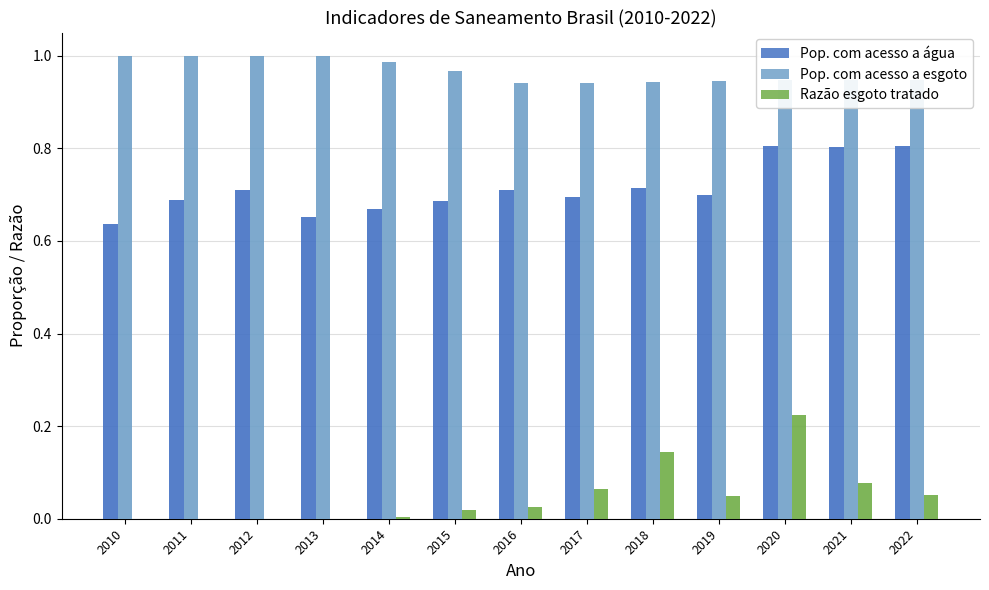

Which category has the highest value across all series?

2010